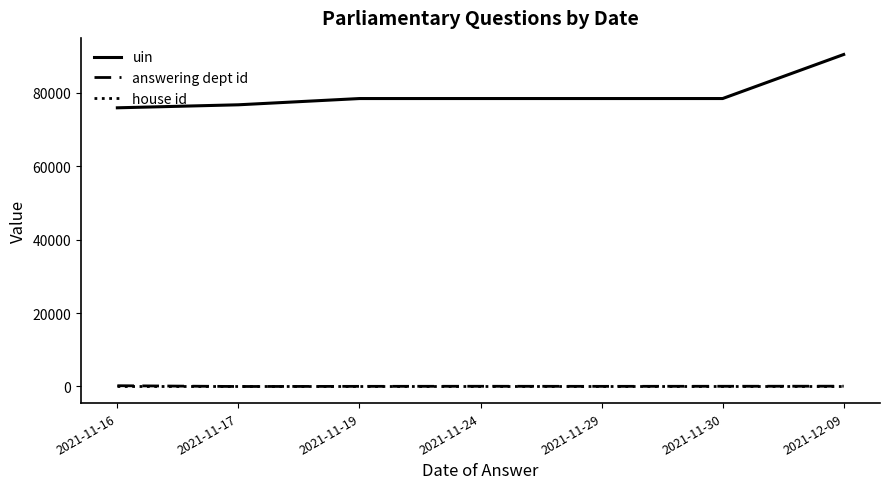

True or false: answering dept id and uin cross at least once.

False